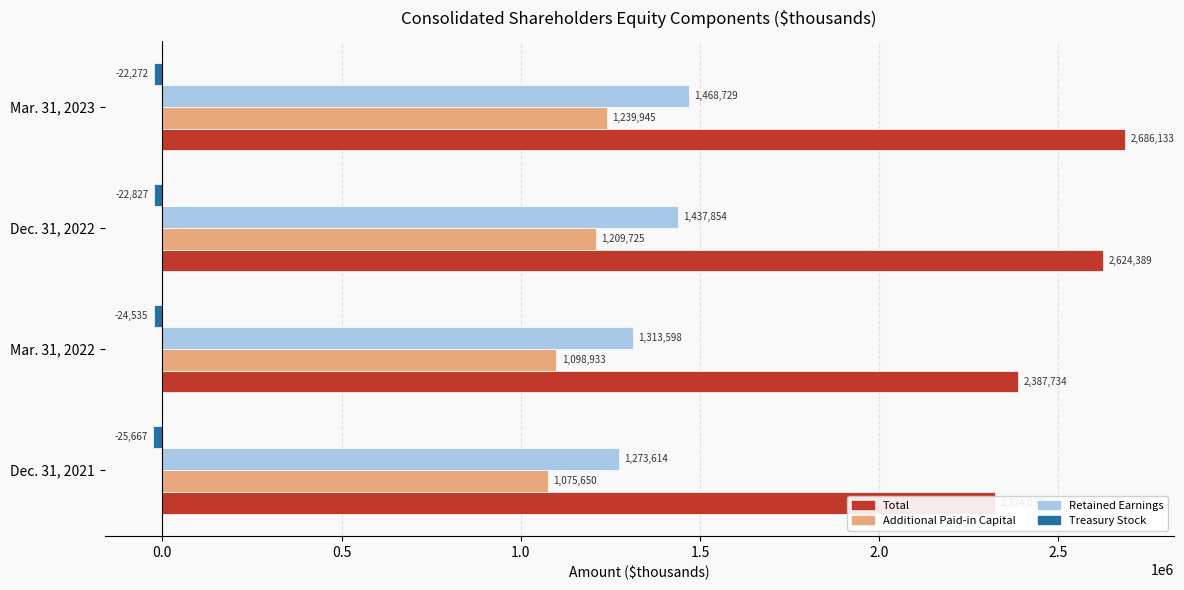

The Treasury Stock series shows -39046 at Mar. 31, 2022. True or false?

False